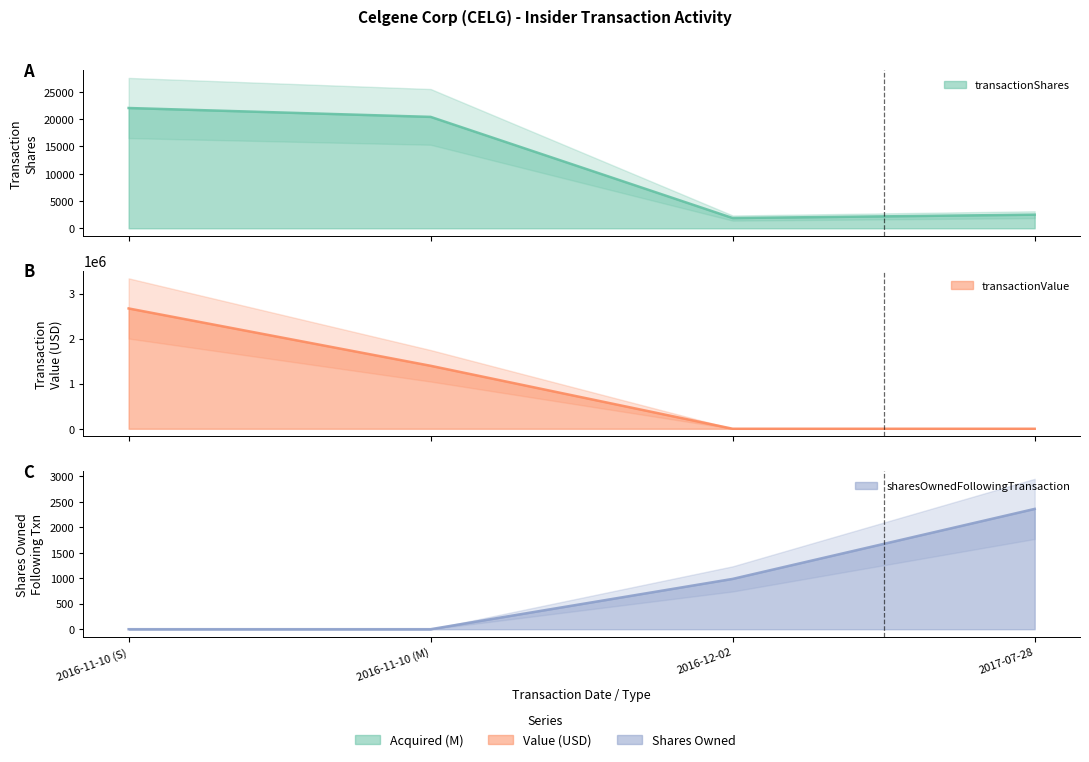

Which category has the highest value in the transactionValue series?

2016-11-10 (S)